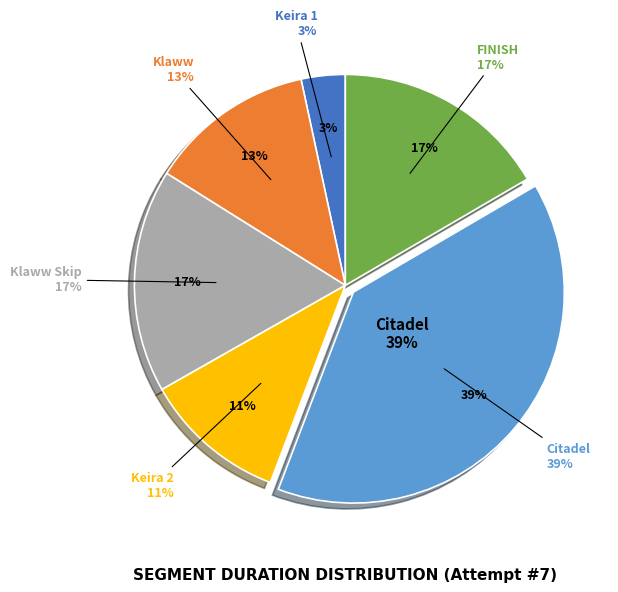

What is the ratio of the value at Citadel to the value at Keira 2?

3.6